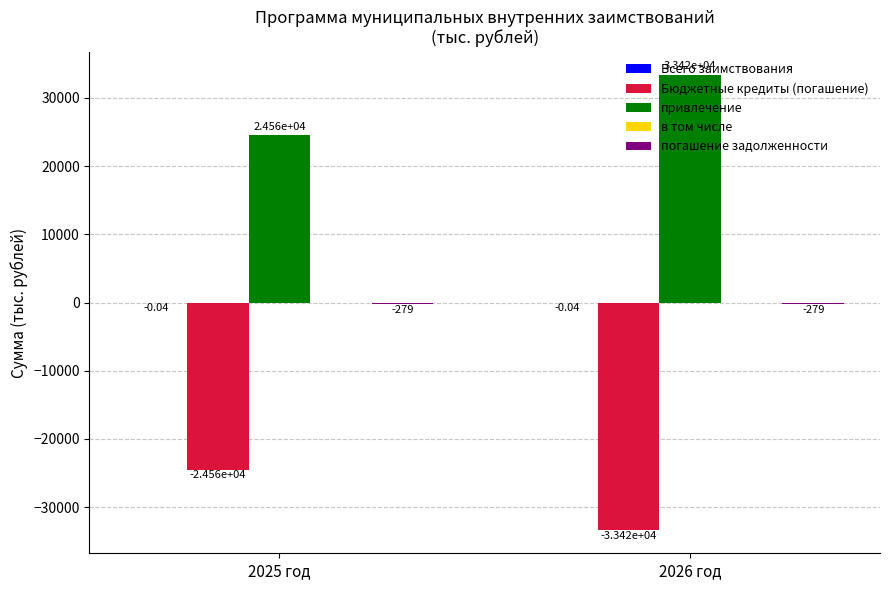

How many data points does each series have?

2